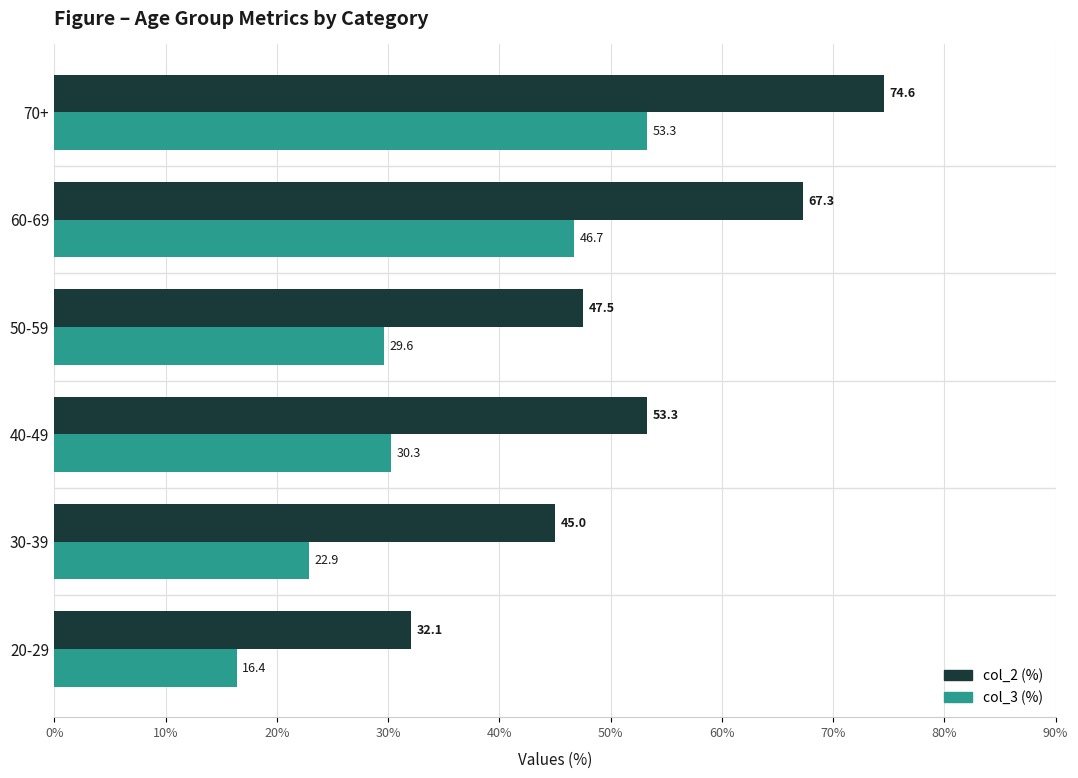

Which label corresponds to the largest value in the chart?

70+